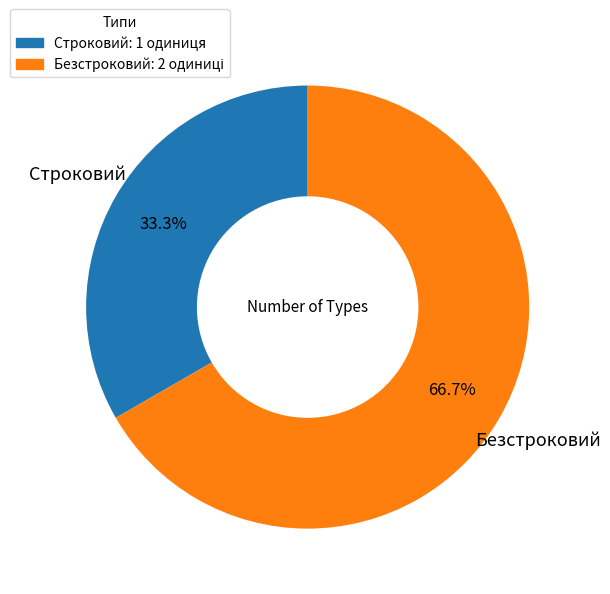

True or false: Строковий accounts for 20% of the total.

False